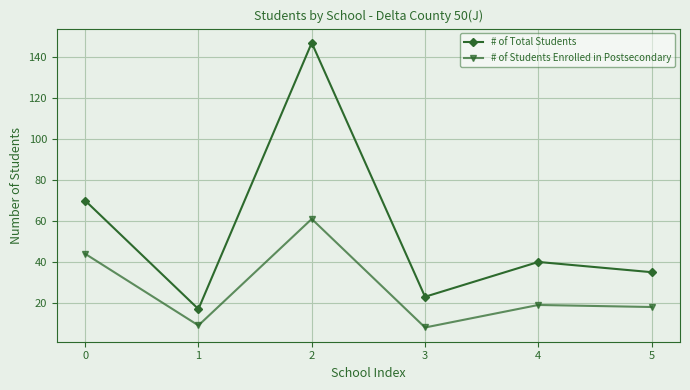

Is this an area chart (filled region under the line)?

No